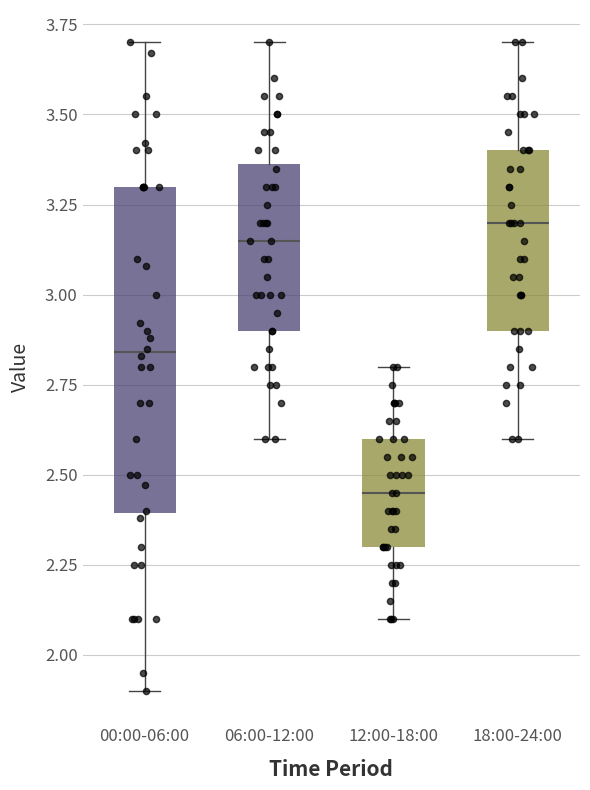

Comparing the boxes themselves (not the whiskers), which one is the tallest?

00:00-06:00